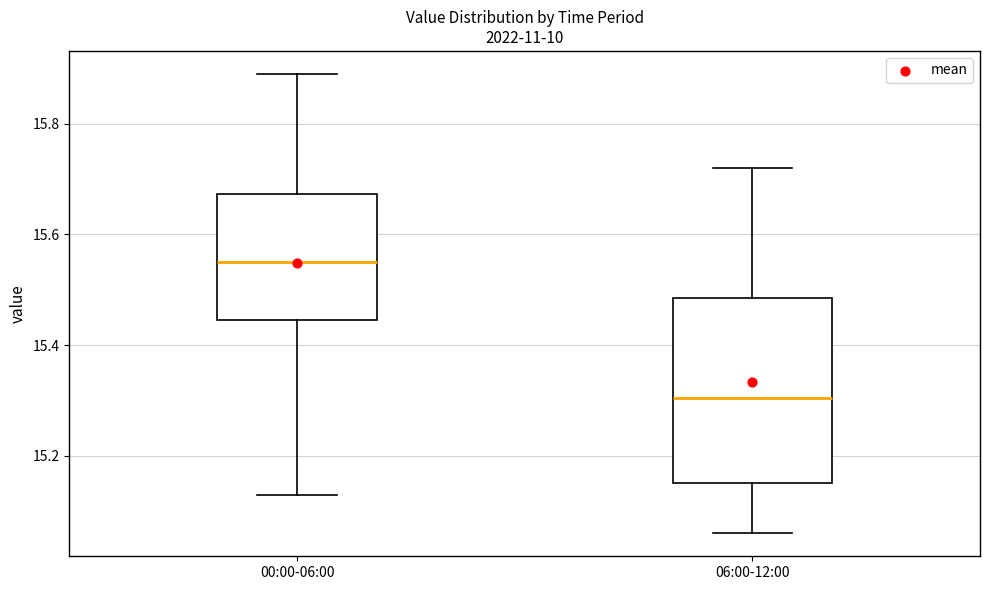

Reading left to right, read every box against the y-axis: the position of its median line, the range the box covers, and the ends of its whiskers. The values are not printed on the chart, so give them approximately, as read against the axis.

00:00-06:00: median 15.56, box 15.44 to 15.68, whiskers 15.14 to 15.90
06:00-12:00: median 15.30, box 15.16 to 15.48, whiskers 15.06 to 15.72